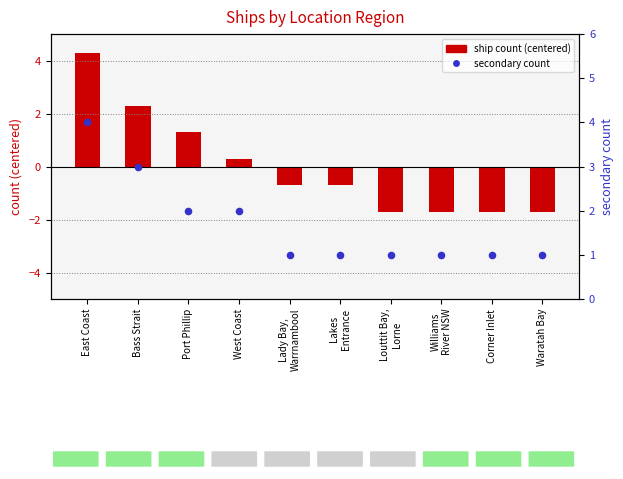

At which category is the sum across all series the highest?

East Coast